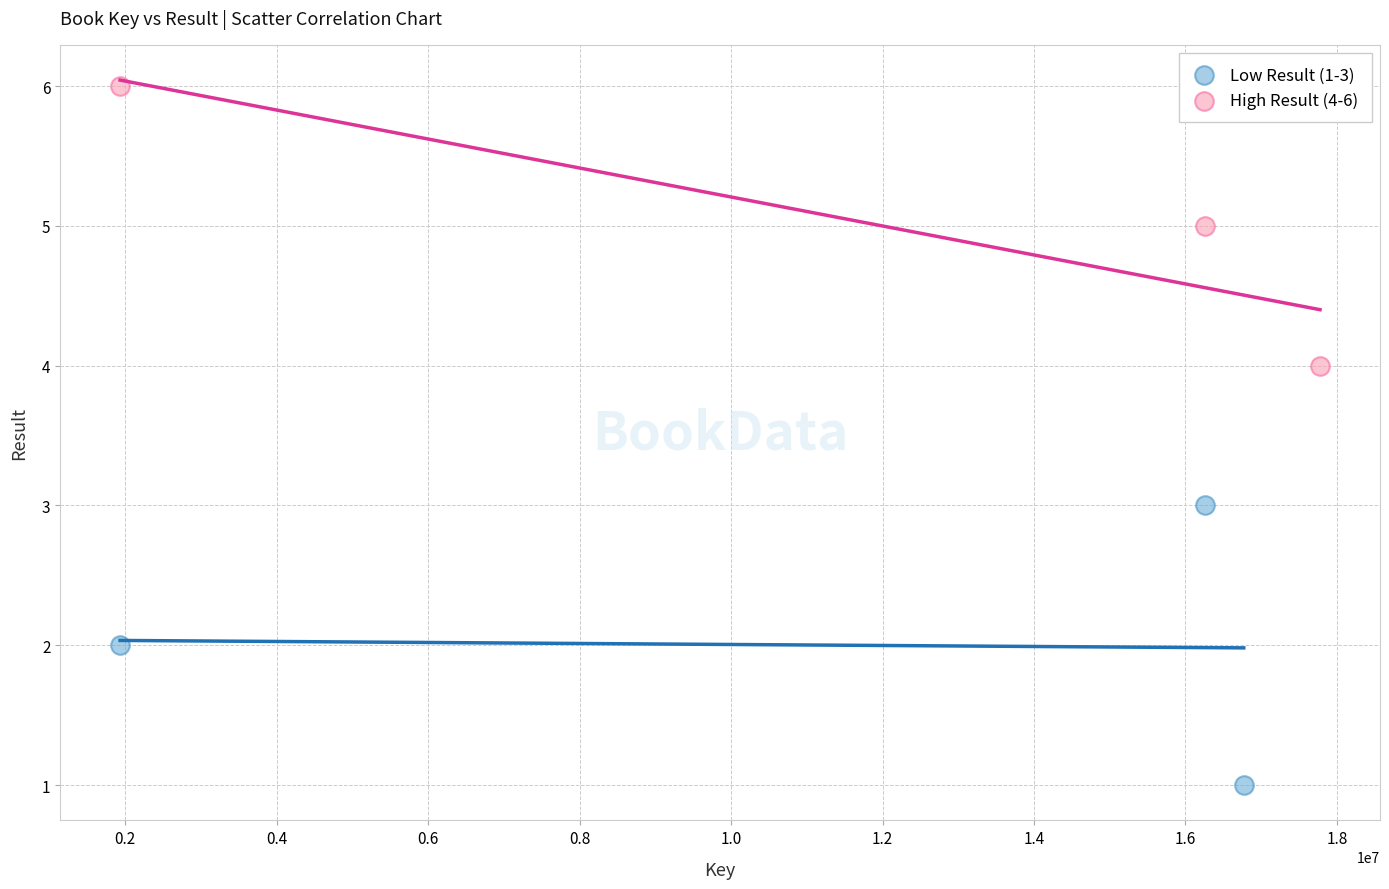

Which series reaches the maximum Y coordinate?

High Result (4-6)